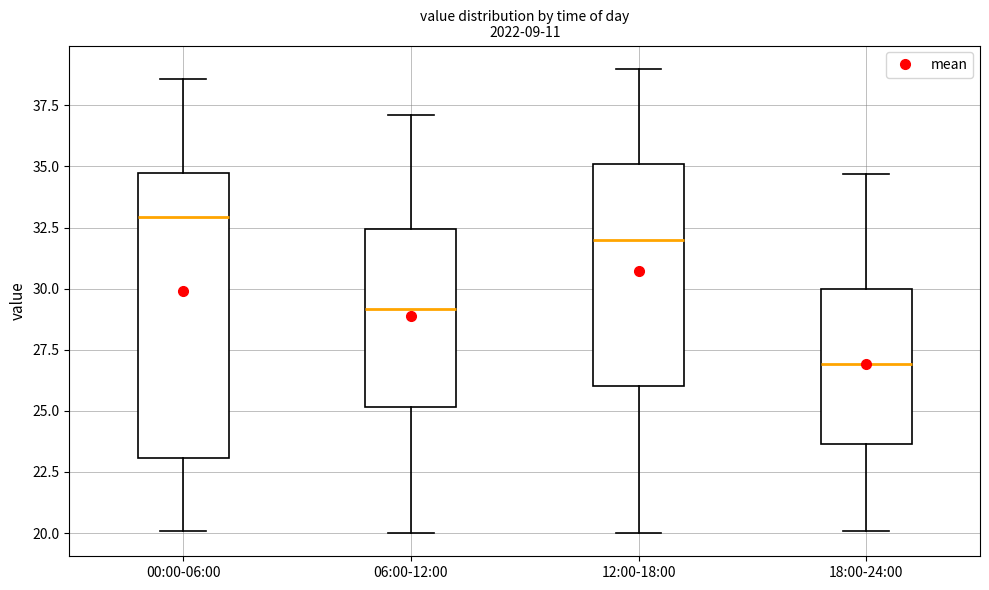

Reading left to right, read every box against the y-axis: the position of its median line, the range the box covers, and the ends of its whiskers. The values are not printed on the chart, so give them approximately, as read against the axis.

00:00-06:00: median 33.0, box 23.0 to 34.5, whiskers 20.0 to 38.5
06:00-12:00: median 29.0, box 25.0 to 32.5, whiskers 20.0 to 37.0
12:00-18:00: median 32.0, box 26.0 to 35.0, whiskers 20.0 to 39.0
18:00-24:00: median 27.0, box 23.5 to 30.0, whiskers 20.0 to 34.5